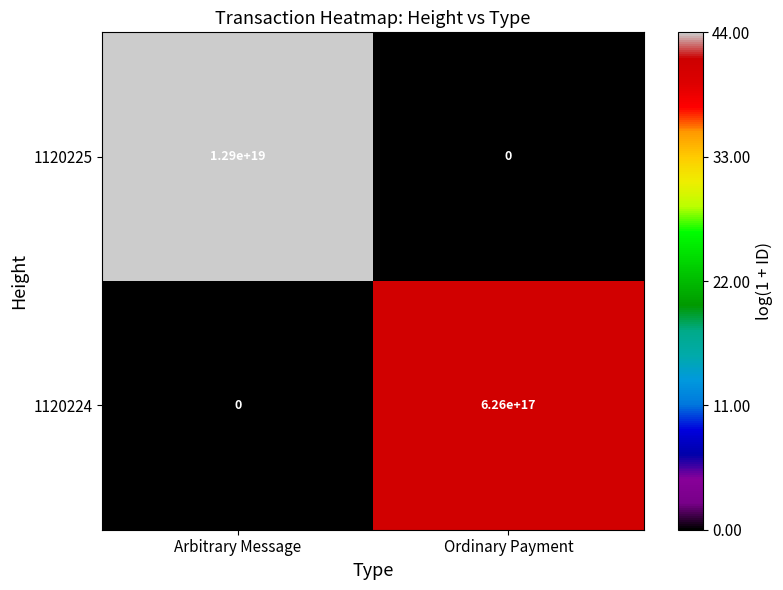

Which series has the largest total across all categories?

1120225